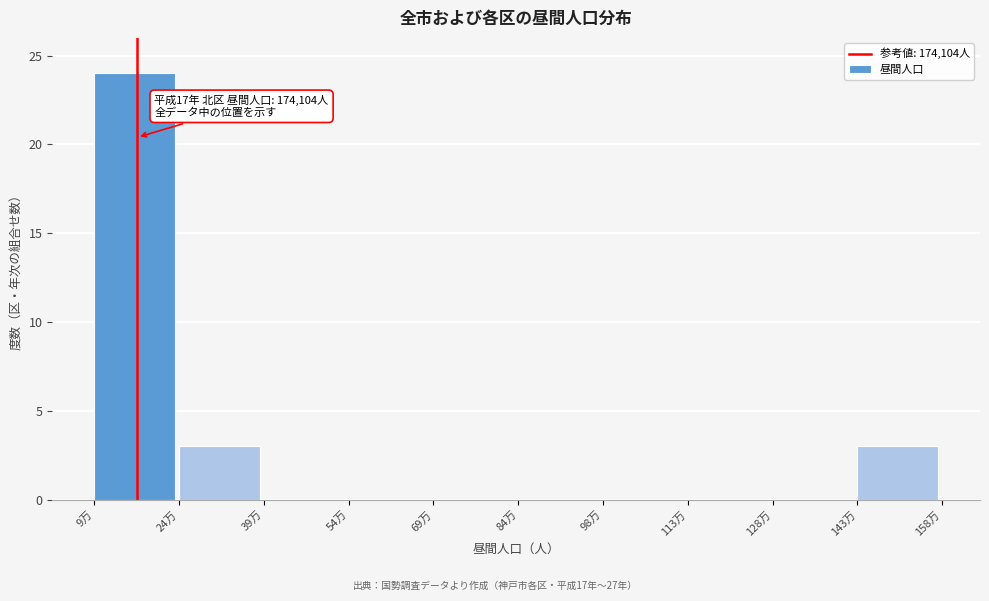

Reading left to right, list all the values displayed in this chart.

9万=24	24万=3	39万=0	54万=0	69万=0	84万=0	98万=0	113万=0	128万=0	143万=3